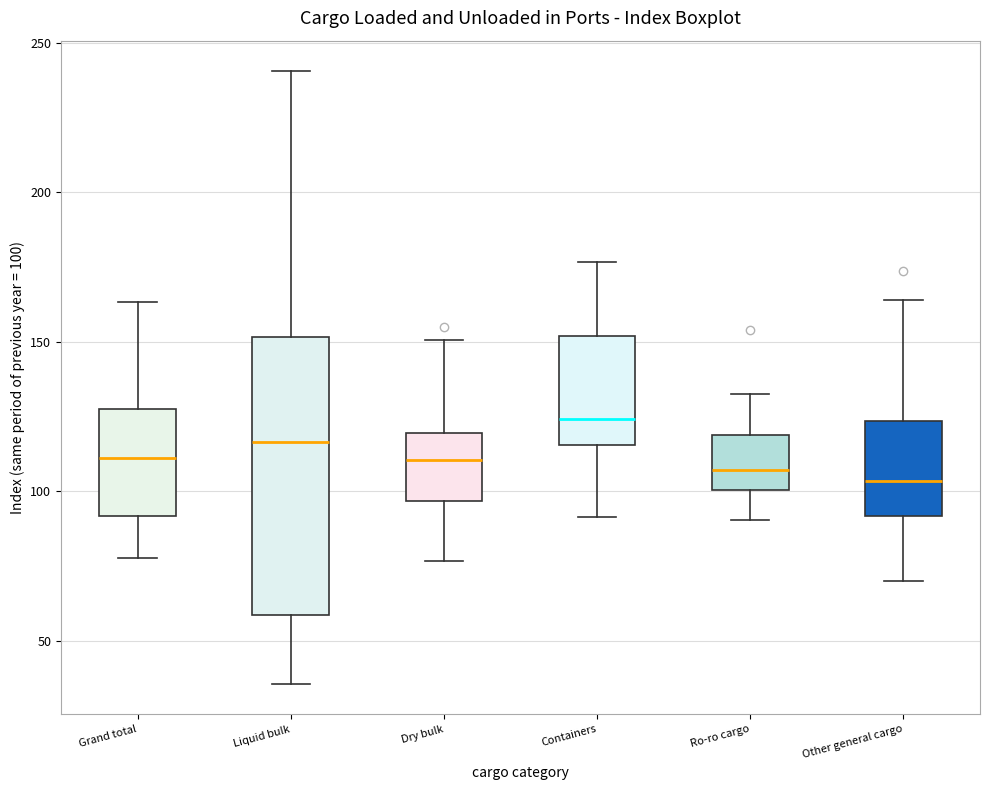

Reading left to right, read every box against the y-axis: the position of its median line, the range the box covers, and the ends of its whiskers. The values are not printed on the chart, so give them approximately, as read against the axis.

Grand total: median 110, box 90 to 130, whiskers 80 to 165
Liquid bulk: median 115, box 60 to 150, whiskers 35 to 240
Dry bulk: median 110, box 95 to 120, whiskers 75 to 150
Containers: median 125, box 115 to 150, whiskers 90 to 175
Ro-ro cargo: median 105, box 100 to 120, whiskers 90 to 130
Other general cargo: median 105, box 90 to 125, whiskers 70 to 165